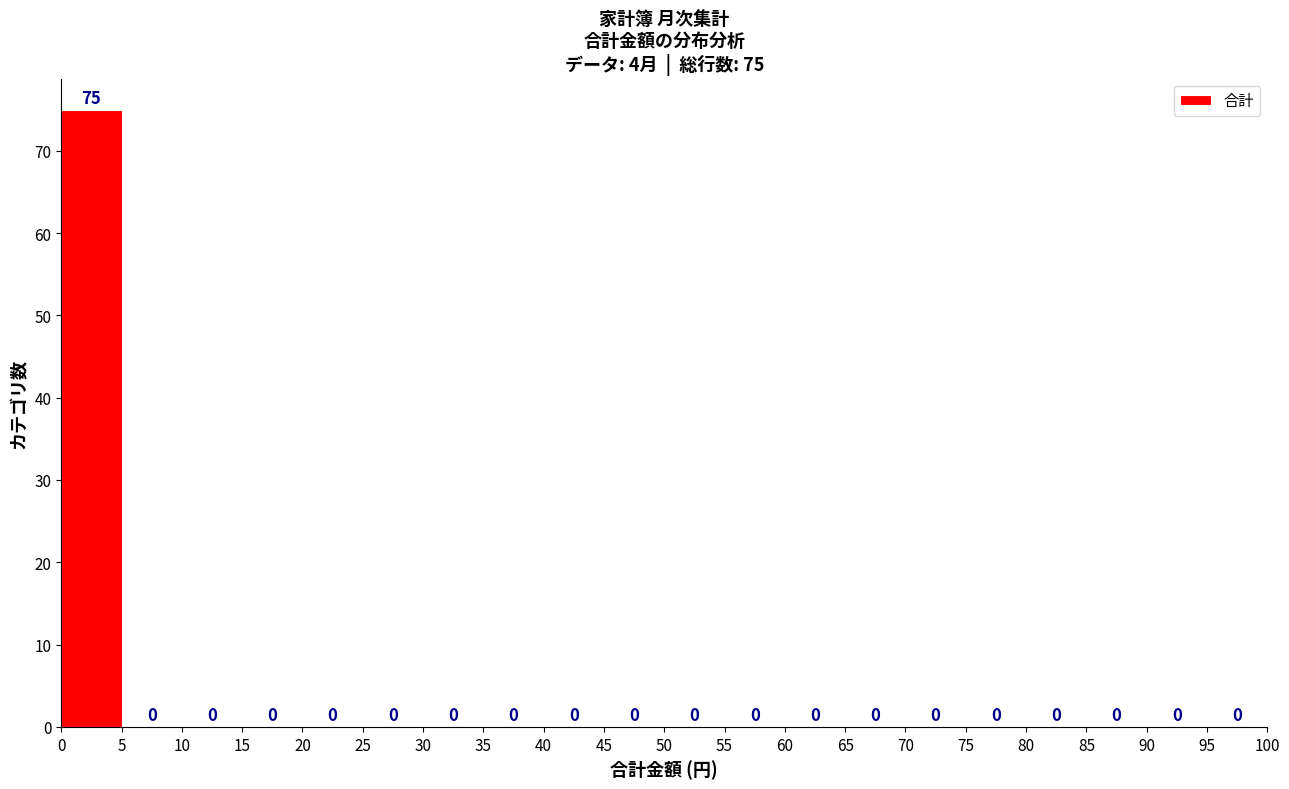

Over which range of the x-axis is the bar tallest?

0 to 5